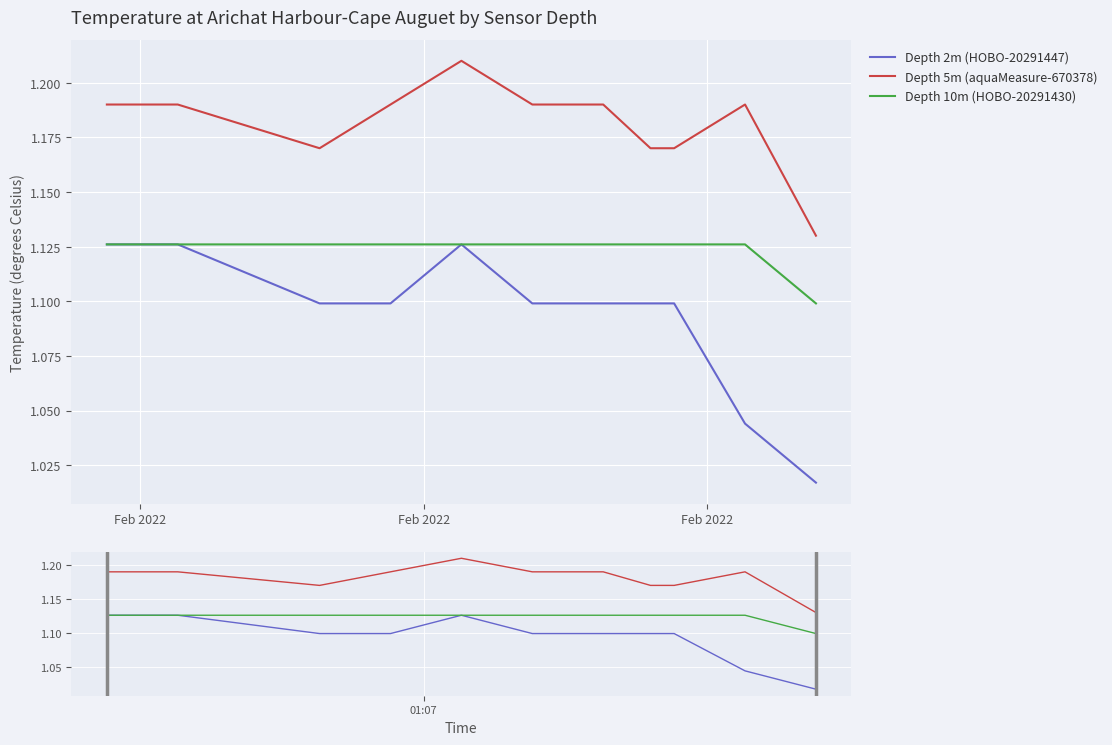

Reading left to right, transcribe all the data shown in this chart.

Depth 2m (HOBO-20291447): 1.1	1.1	1.1	1.1	1.1	1.1	1.1	1.1	1.1	1.0	1.0
Depth 5m (aquaMeasure-670378): 1.2	1.2	1.2	1.2	1.2	1.2	1.2	1.2	1.2	1.2	1.1
Depth 10m (HOBO-20291430): 1.1	1.1	1.1	1.1	1.1	1.1	1.1	1.1	1.1	1.1	1.1